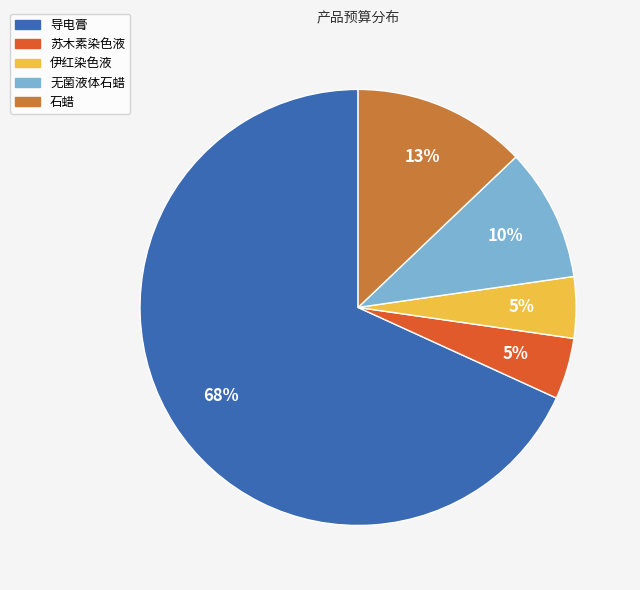

The 导电膏 slice represents 68% of the pie. True or false?

True